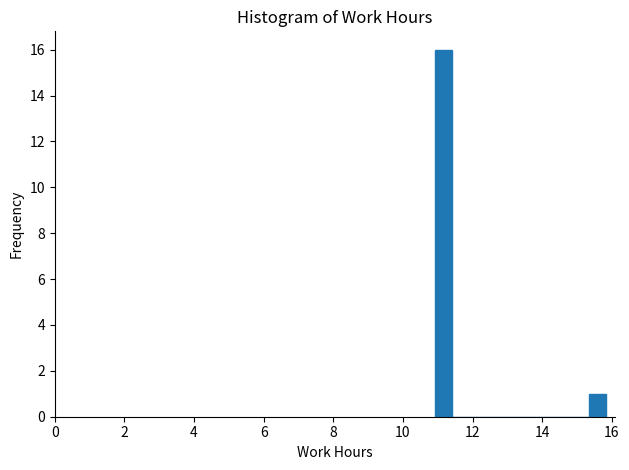

Read against the x-axis, roughly where is the centre of the tallest bar?

11.2